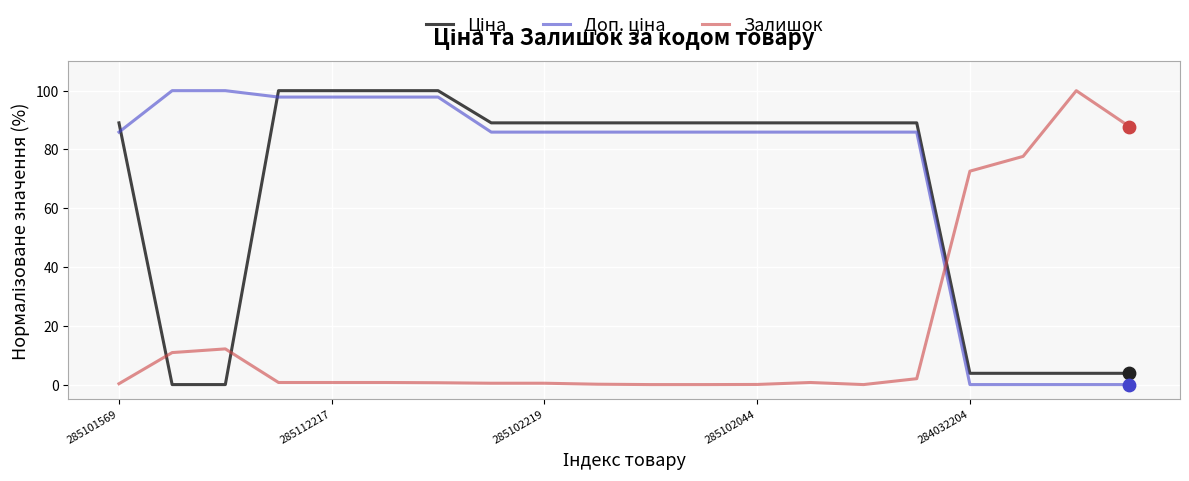

What is the greatest value displayed?

100.0